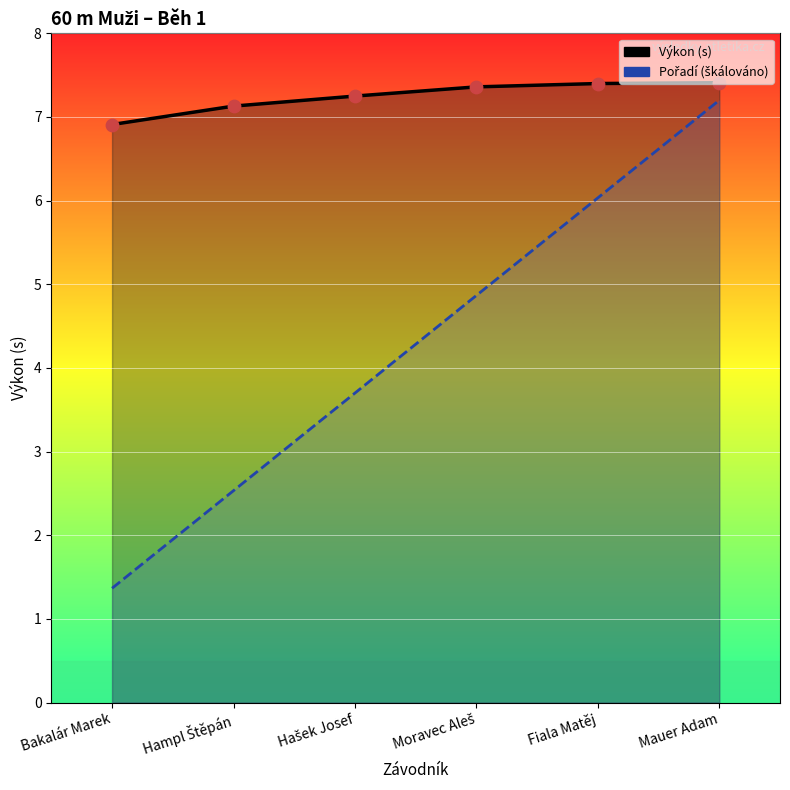

What are all the series names shown in the legend?

Výkon (s), Pořadí (škálováno)